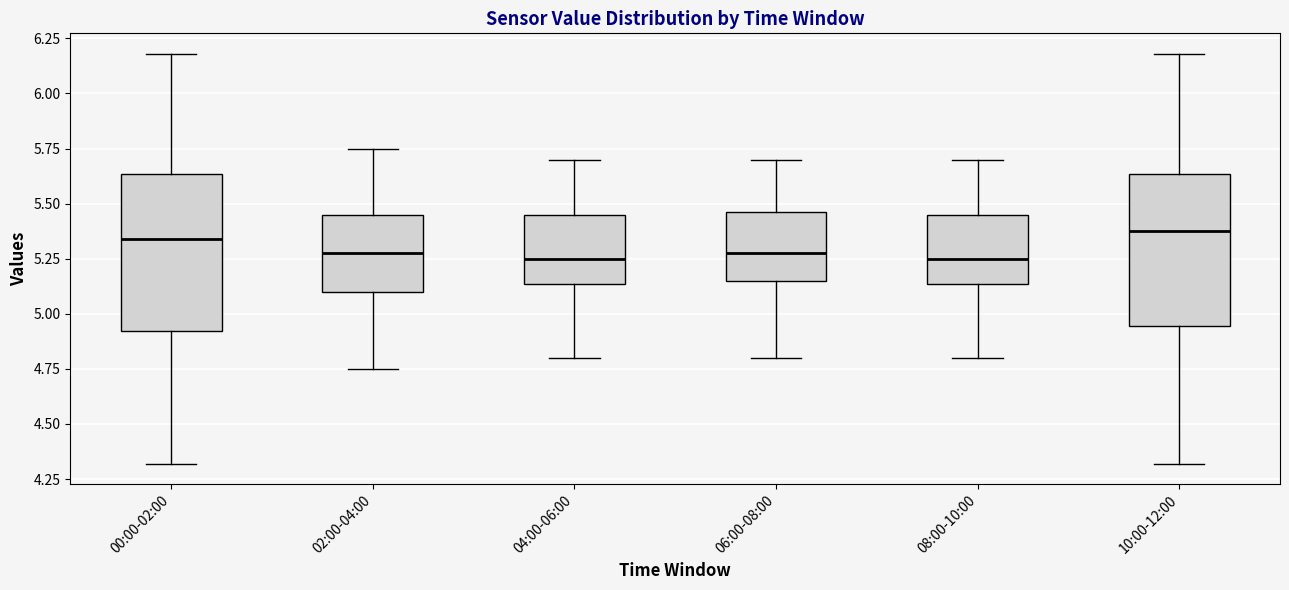

Reading left to right, transcribe this box plot: for each box, give where its median line is, the range the box spans, and where its two whiskers end, as read against the y-axis. The values are not printed on the chart, so give them approximately, as read against the axis.

00:00-02:00: median 5.35, box 4.90 to 5.65, whiskers 4.30 to 6.20
02:00-04:00: median 5.30, box 5.10 to 5.45, whiskers 4.75 to 5.75
04:00-06:00: median 5.25, box 5.15 to 5.45, whiskers 4.80 to 5.70
06:00-08:00: median 5.30, box 5.15 to 5.45, whiskers 4.80 to 5.70
08:00-10:00: median 5.25, box 5.15 to 5.45, whiskers 4.80 to 5.70
10:00-12:00: median 5.40, box 4.95 to 5.65, whiskers 4.30 to 6.20